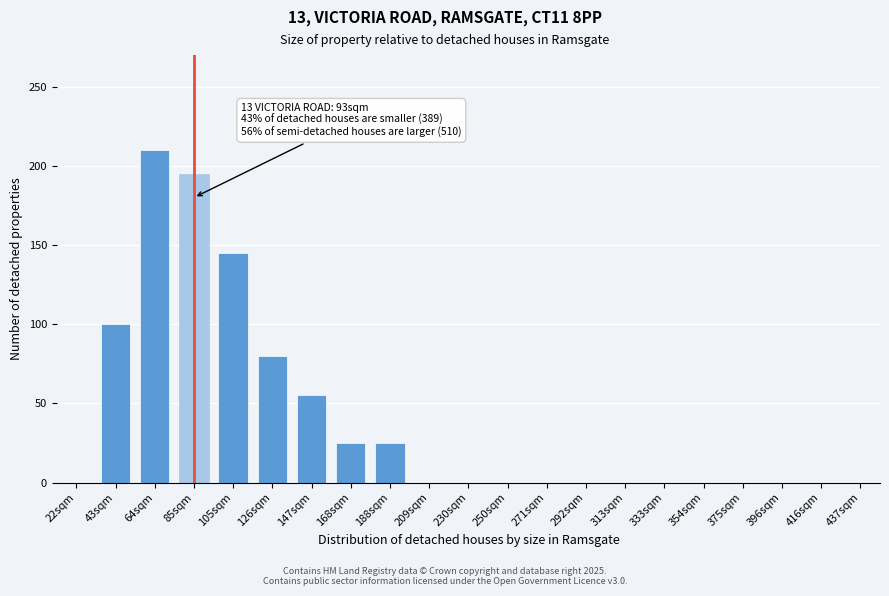

Reading left to right, transcribe all the data shown in this chart.

22sqm=0	43sqm=100	64sqm=210	85sqm=195	105sqm=145	126sqm=80	147sqm=55	168sqm=25	188sqm=25	209sqm=0	230sqm=0	250sqm=0	271sqm=0	292sqm=0	313sqm=0	333sqm=0	354sqm=0	375sqm=0	396sqm=0	416sqm=0	437sqm=0